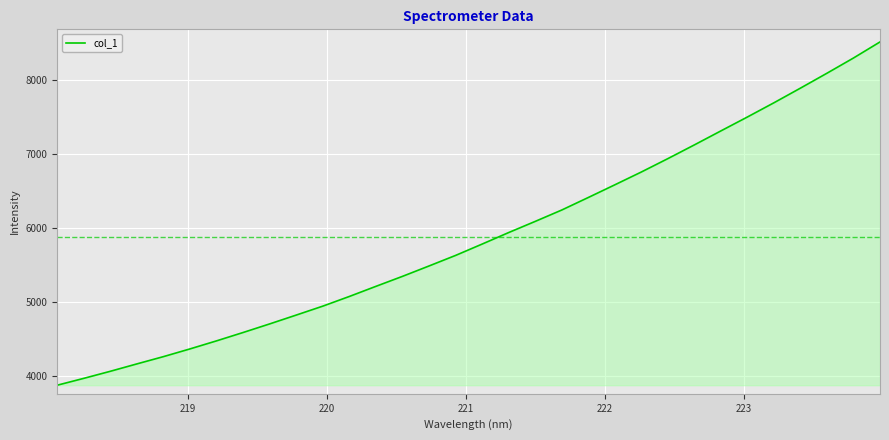

What is the greatest value displayed?

8515.9